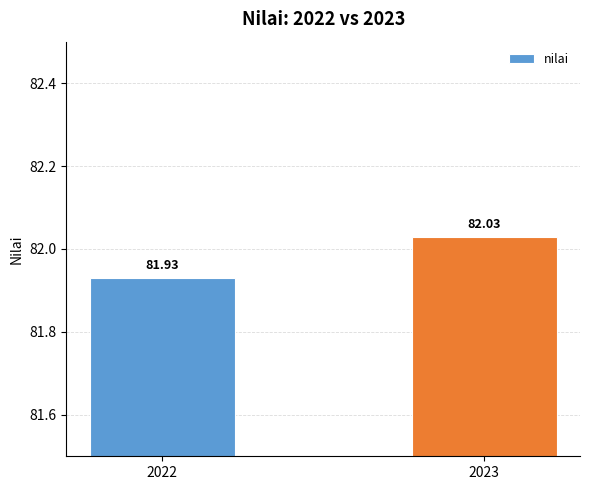

What value does the data have at 2023?

82.0